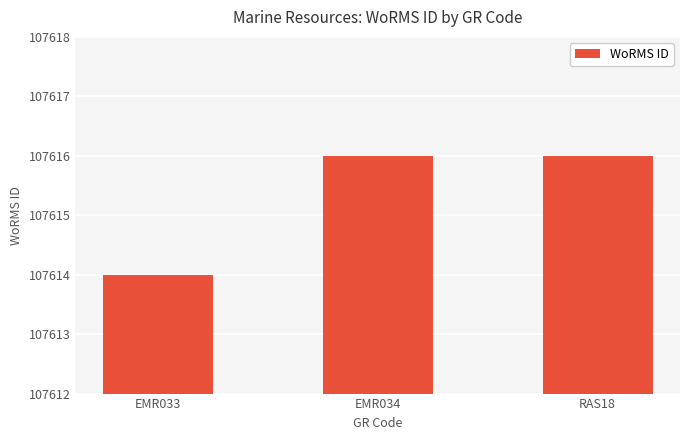

At which category does the chart reach its minimum across all series?

EMR033